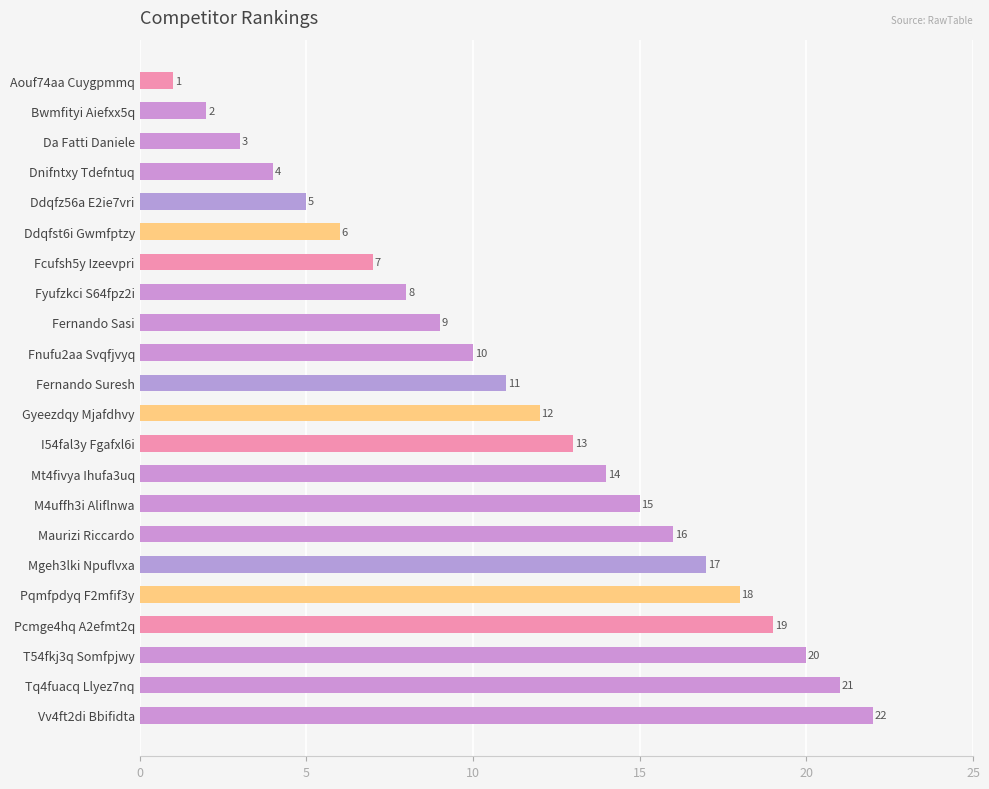

What is the sum of all values?

253